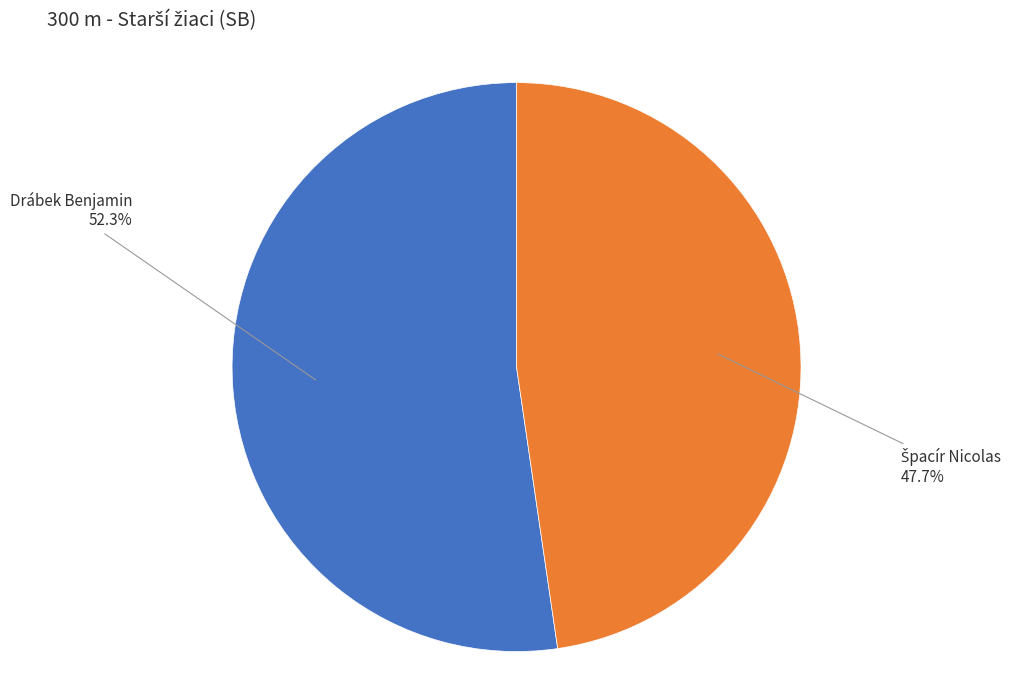

Count the number of slices in the pie.

2